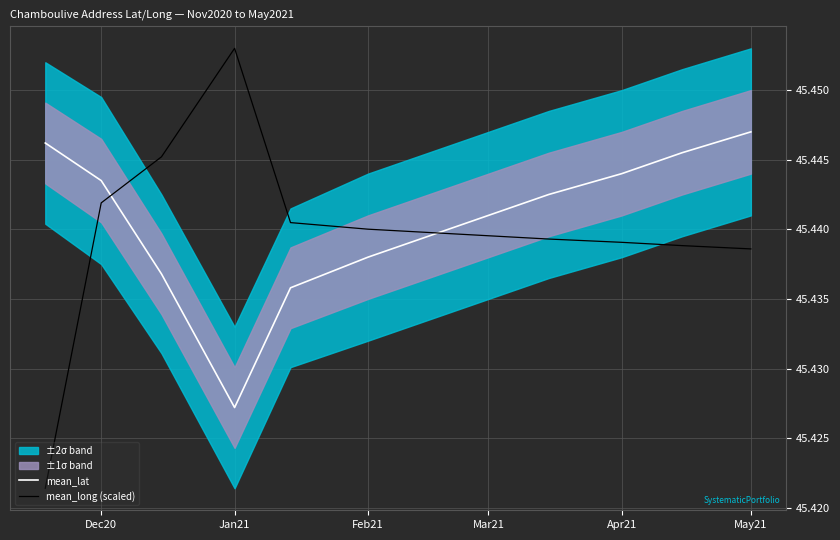

The mean_long (scaled) series shows 21.7 at Feb21. True or false?

False